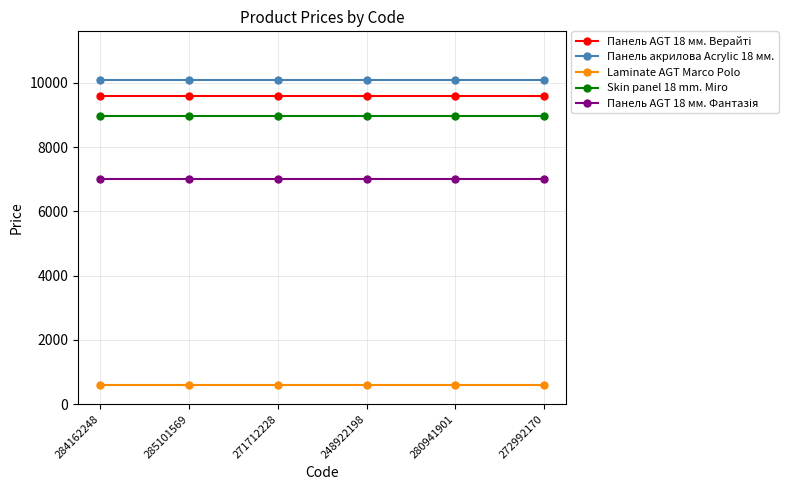

At how many categories does at least one series exceed 5080?

6